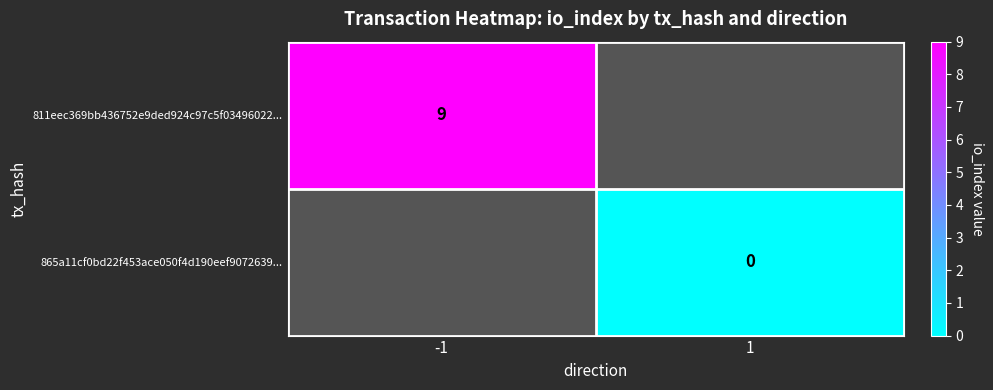

At how many categories does at least one series exceed 7?

1